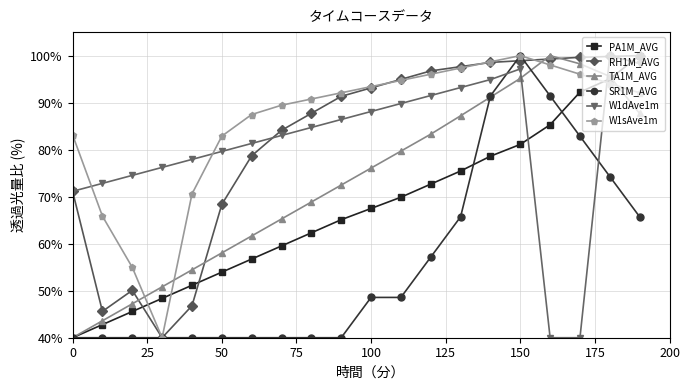

At how many categories does at least one series exceed 53?

20